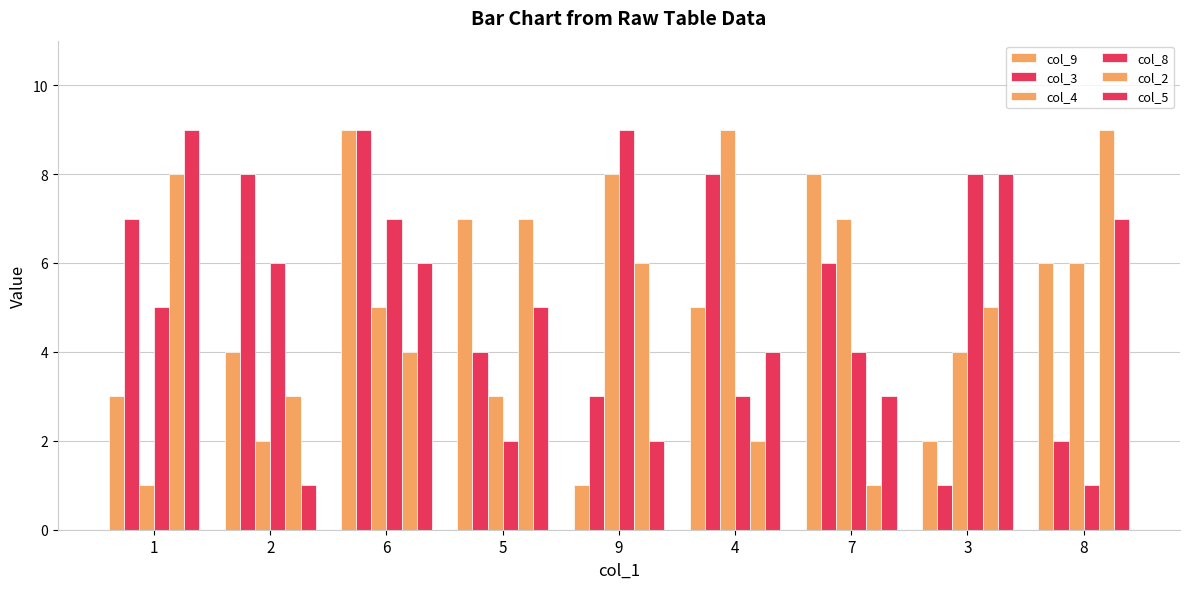

The col_4 series shows 2 at 7. True or false?

False